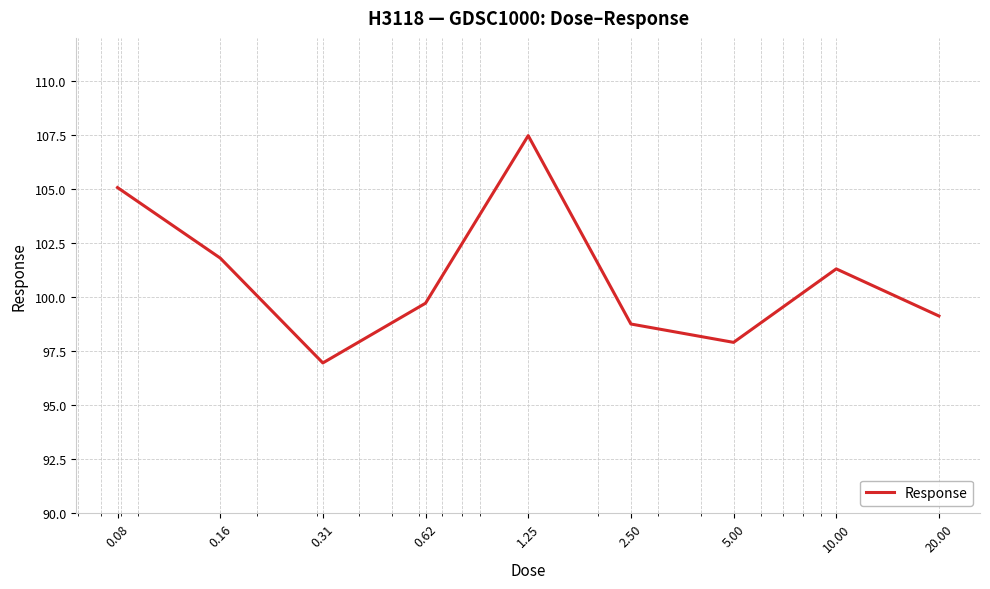

Reading right to left, transcribe all the data shown in this chart.

99.1	101.3	97.9	98.7	107.5	99.7	96.9	101.8	105.1